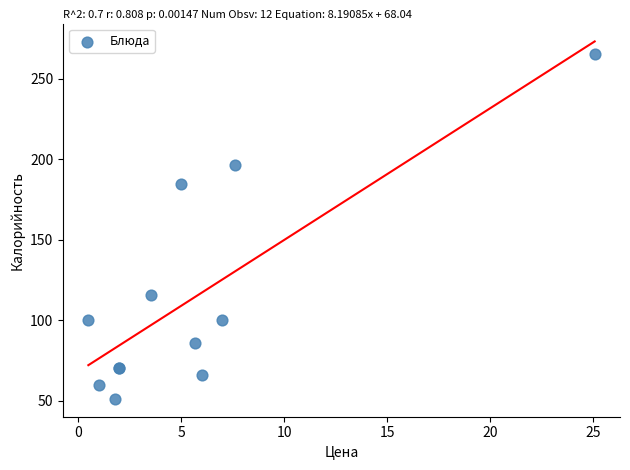

What Y value in the scatter plot is closest to 158?

184.5